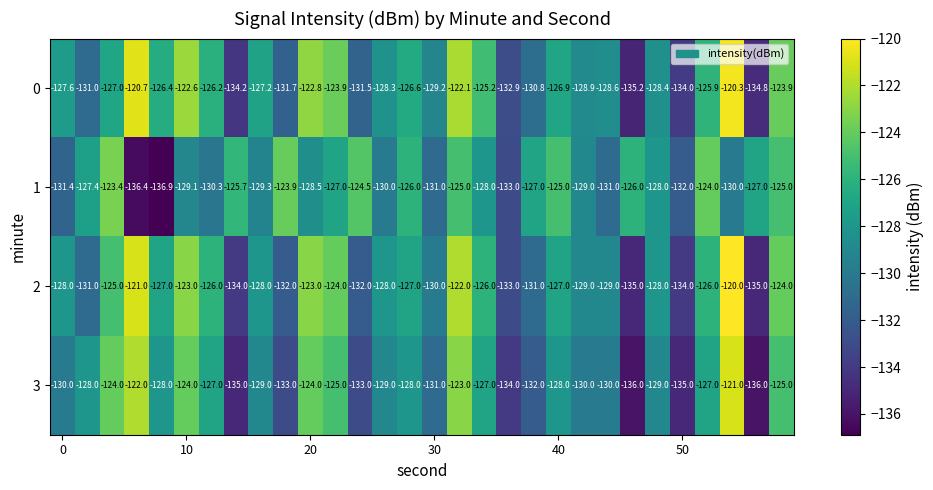

Rank the series by their maximum value, from highest to lowest.

2, 0, 3, 1